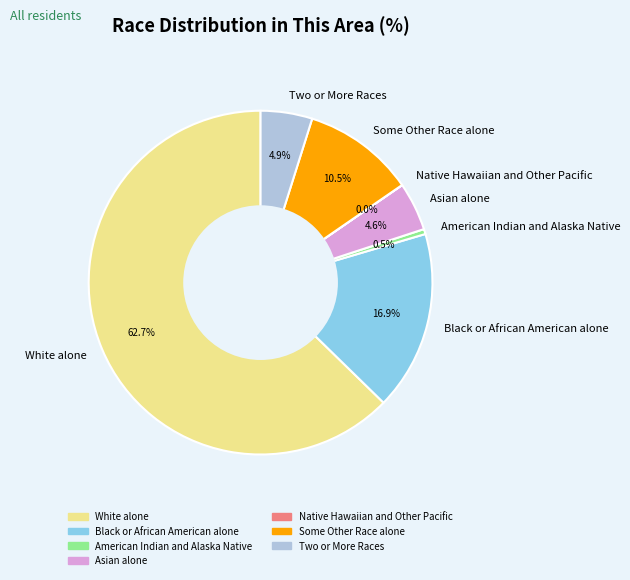

What percentage is the White alone slice, to the nearest percent?

63%